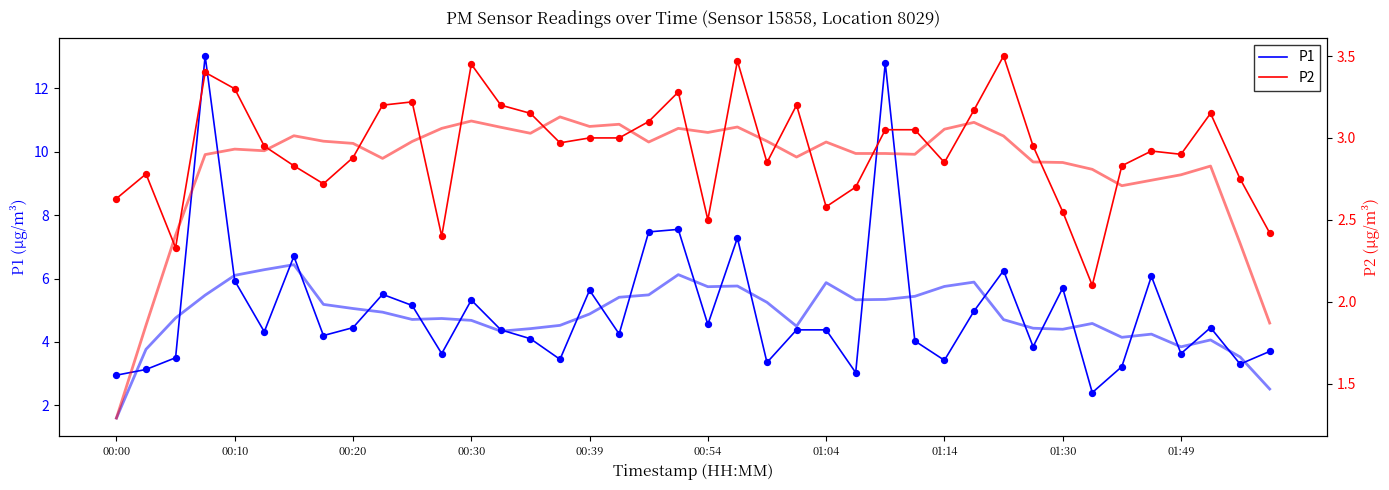

Which series reaches the maximum Y coordinate?

P1